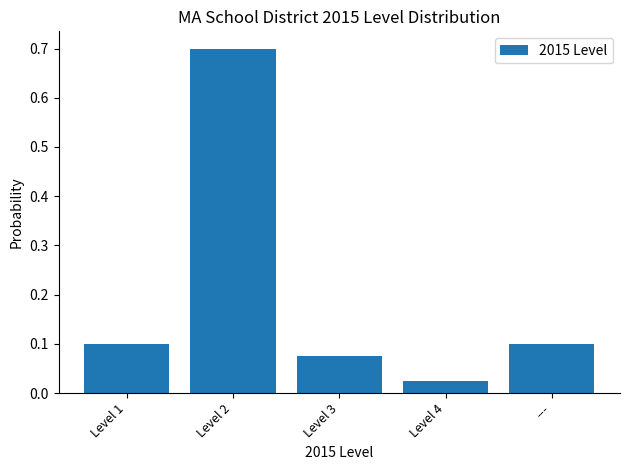

Which category has the highest value across all series?

Level 2